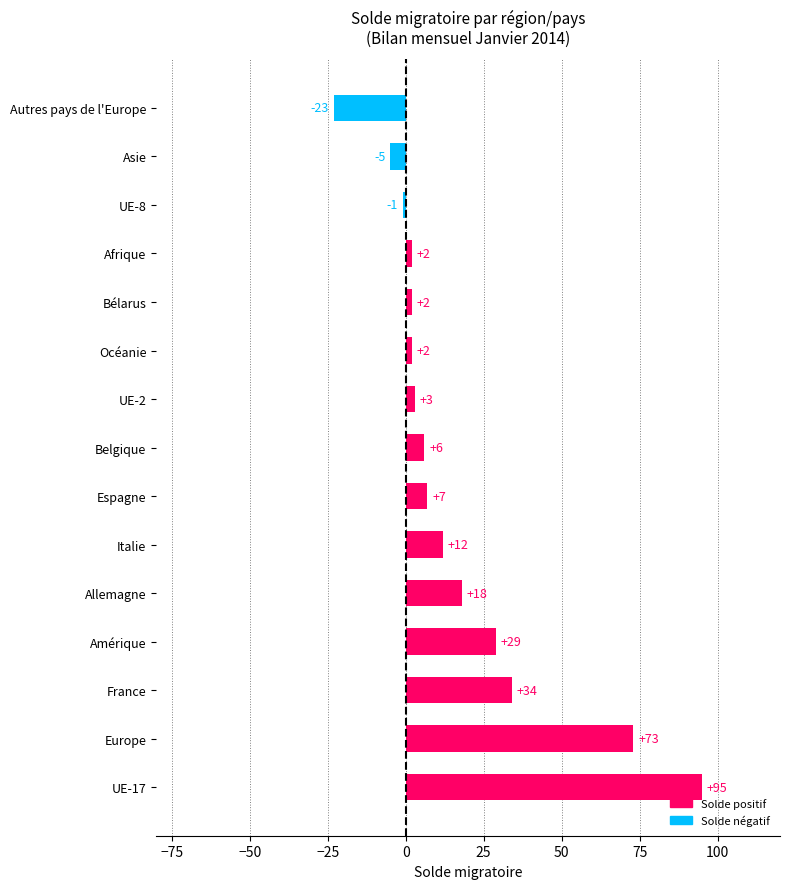

What is the change in value from UE-17 to France?

-61